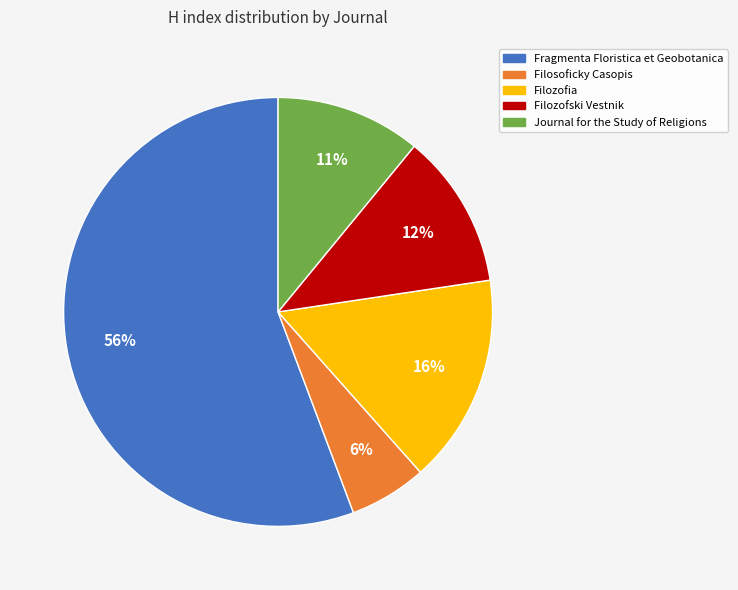

Which has a higher value, Filozofski Vestnik or Fragmenta Floristica et Geobotanica?

Fragmenta Floristica et Geobotanica